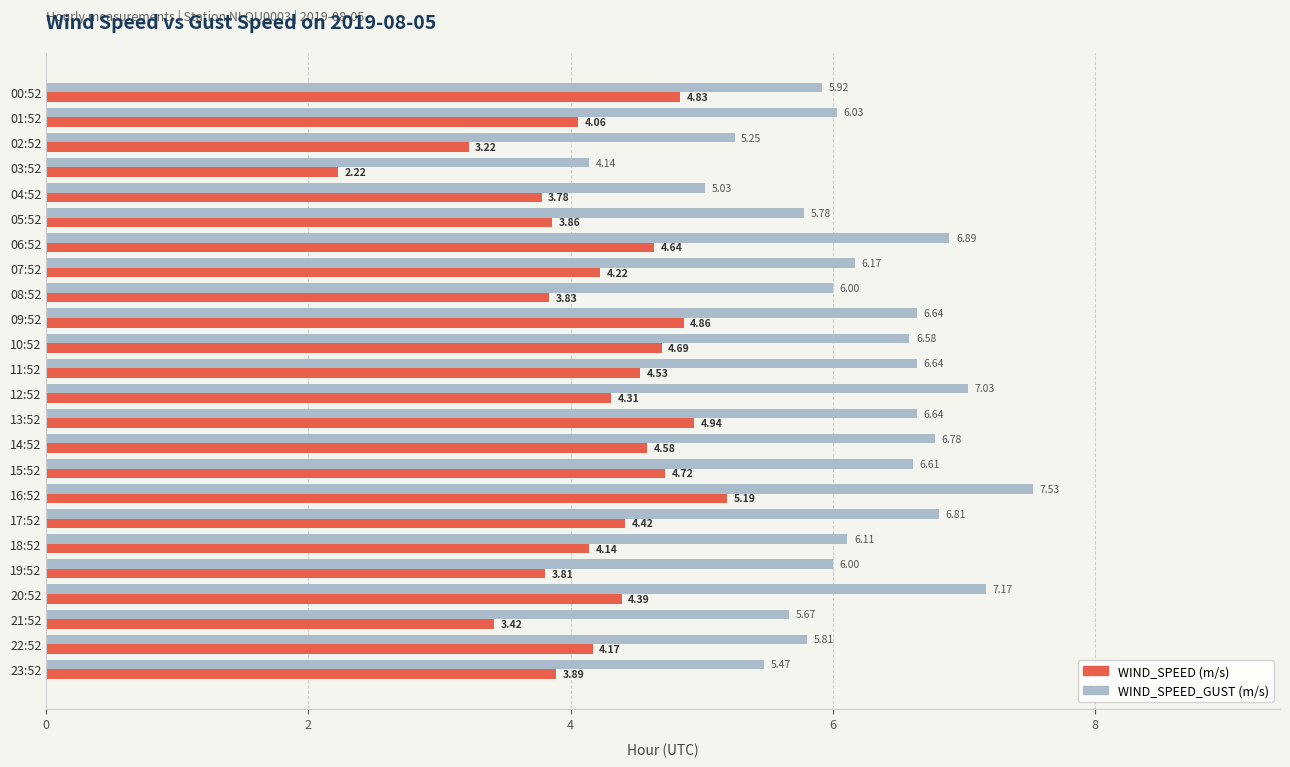

At which category is the sum across all series the highest?

16:52